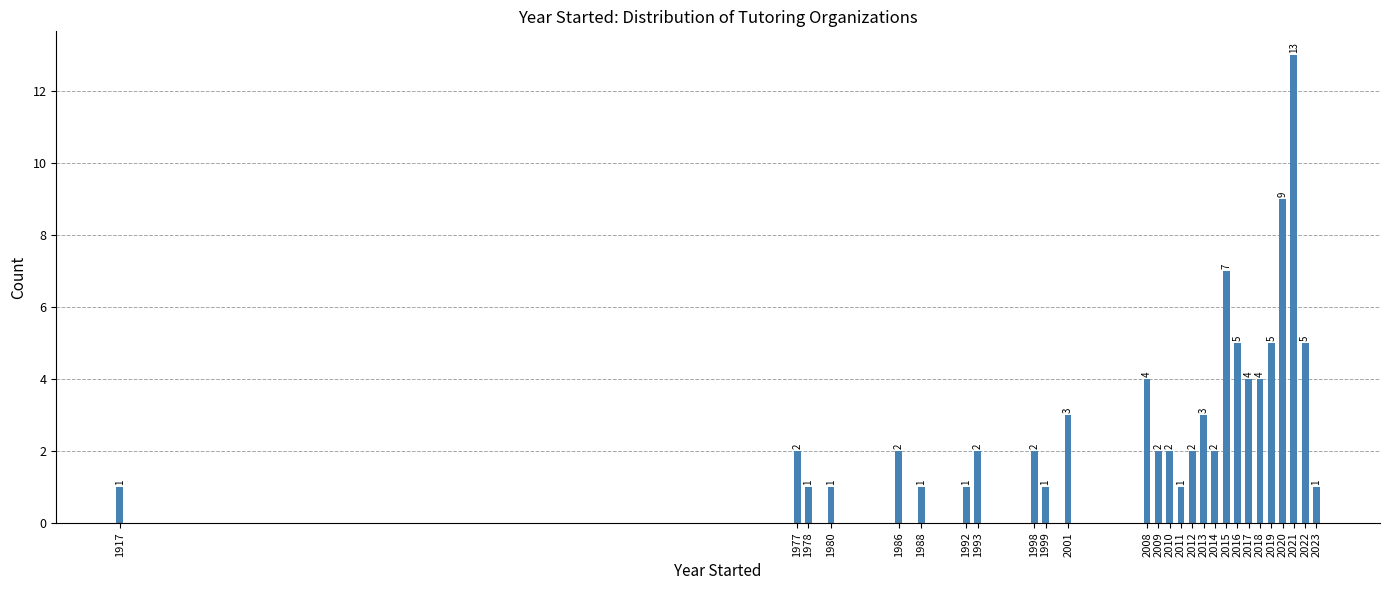

Reading left to right, what are all the values shown in this chart?

1917=1	1977=2	1978=1	1980=1	1986=2	1988=1	1992=1	1993=2	1998=2	1999=1	2001=3	2008=4	2009=2	2010=2	2011=1	2012=2	2013=3	2014=2	2015=7	2016=5	2017=4	2018=4	2019=5	2020=9	2021=13	2022=5	2023=1